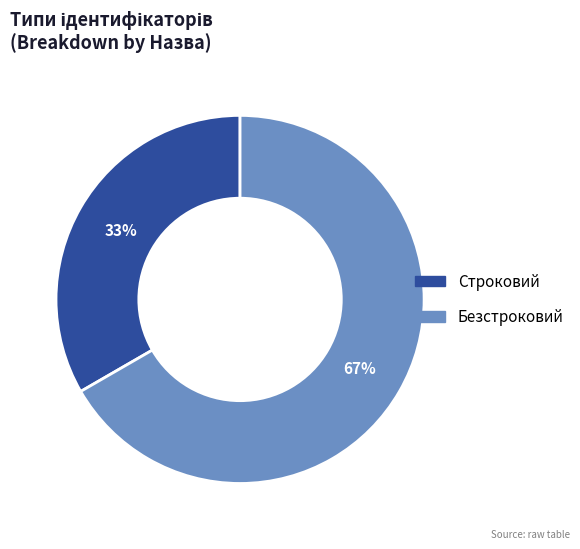

Which category has the smallest portion of the pie?

Строковий